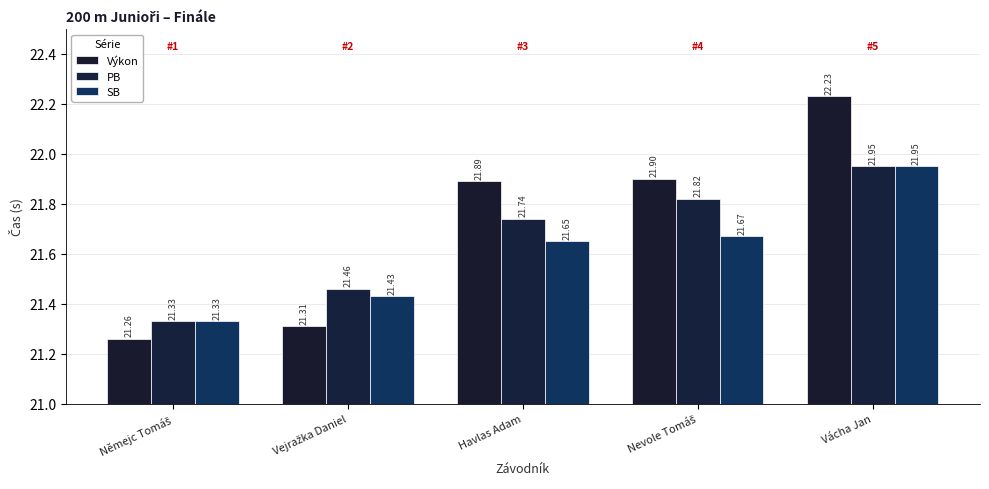

Reading left to right, extract all data points from this chart.

Výkon: Němejc Tomáš=21.3	Vejražka Daniel=21.3	Havlas Adam=21.9	Nevole Tomáš=21.9	Vácha Jan=22.2
PB: Němejc Tomáš=21.3	Vejražka Daniel=21.5	Havlas Adam=21.7	Nevole Tomáš=21.8	Vácha Jan=21.9
SB: Němejc Tomáš=21.3	Vejražka Daniel=21.4	Havlas Adam=21.6	Nevole Tomáš=21.7	Vácha Jan=21.9